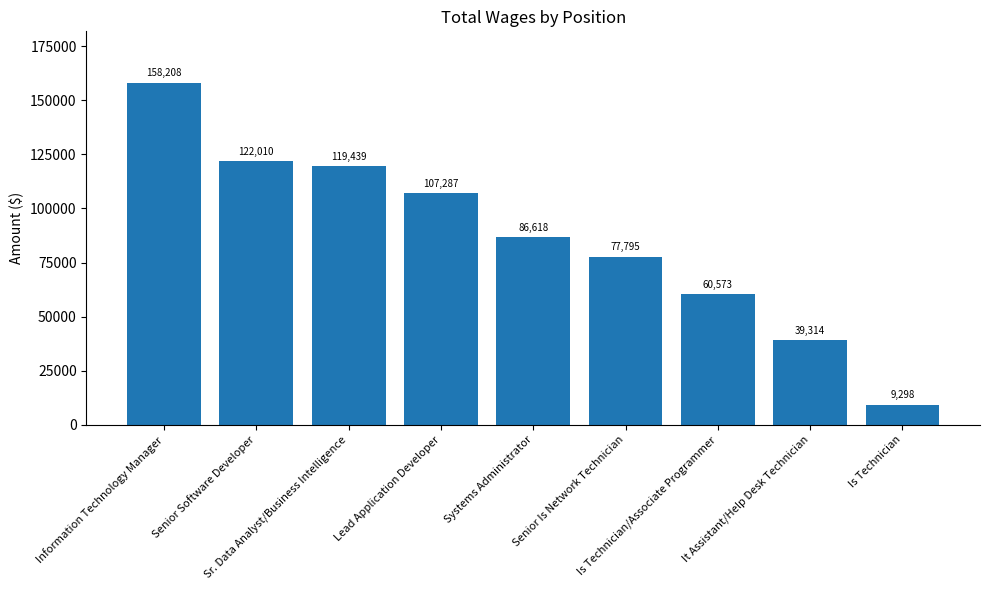

How many distinct data groups are displayed?

1